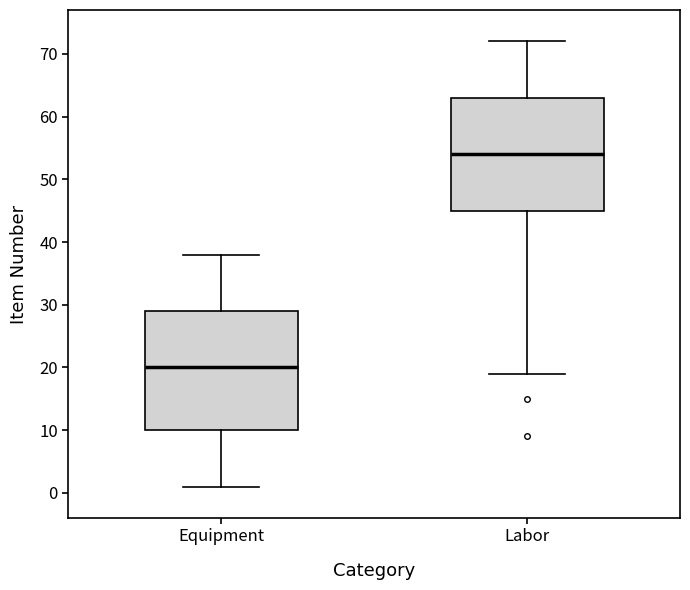

Reading left to right, read every box against the y-axis: the position of its median line, the range the box covers, and the ends of its whiskers. The values are not printed on the chart, so give them approximately, as read against the axis.

Equipment: median 20, box 10 to 29, whiskers 1 to 38
Labor: median 54, box 45 to 63, whiskers 19 to 72